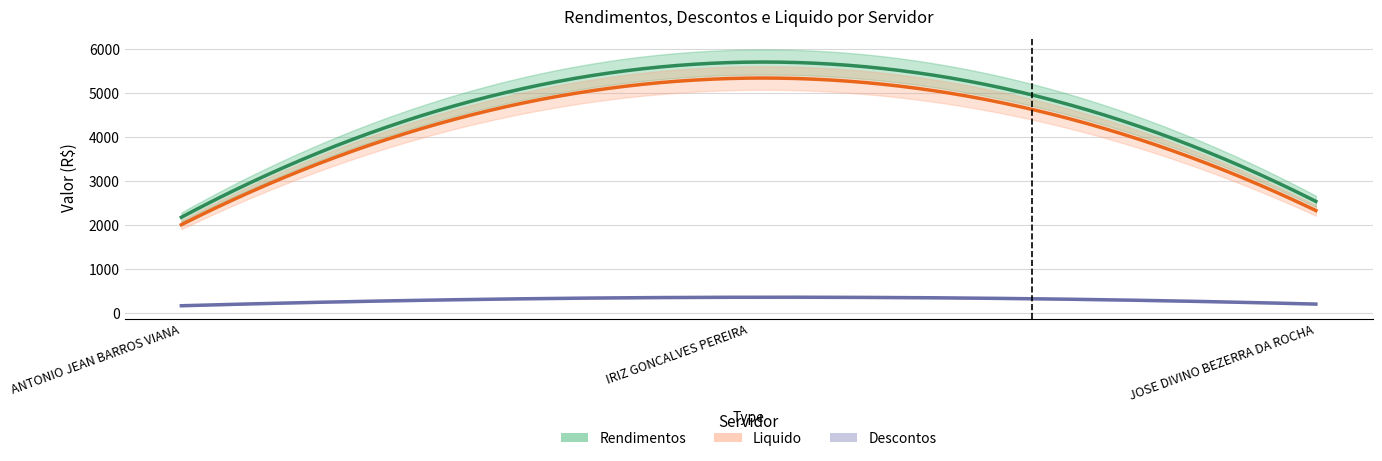

Reading left to right, extract all data points from this chart.

Rendimentos: ANTONIO JEAN BARROS VIANA=2177.8	IRIZ GONCALVES PEREIRA=5698.2	JOSE DIVINO BEZERRA DA ROCHA=2537.9
Descontos: ANTONIO JEAN BARROS VIANA=169.4	IRIZ GONCALVES PEREIRA=362.9	JOSE DIVINO BEZERRA DA ROCHA=207.2
Liquido: ANTONIO JEAN BARROS VIANA=2008.4	IRIZ GONCALVES PEREIRA=5335.3	JOSE DIVINO BEZERRA DA ROCHA=2330.7